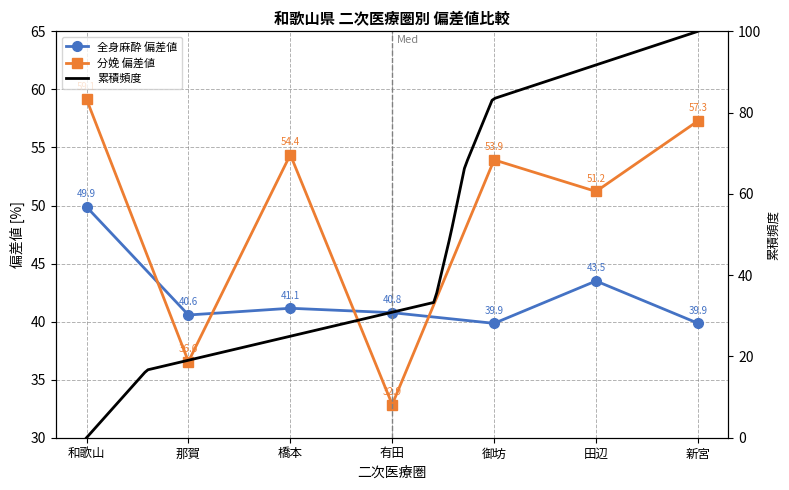

At which category is the sum across all series the highest?

和歌山